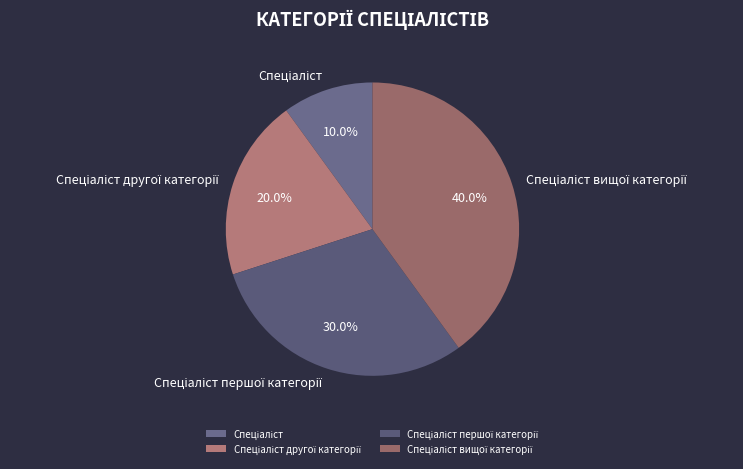

How many slices are in this pie chart?

4